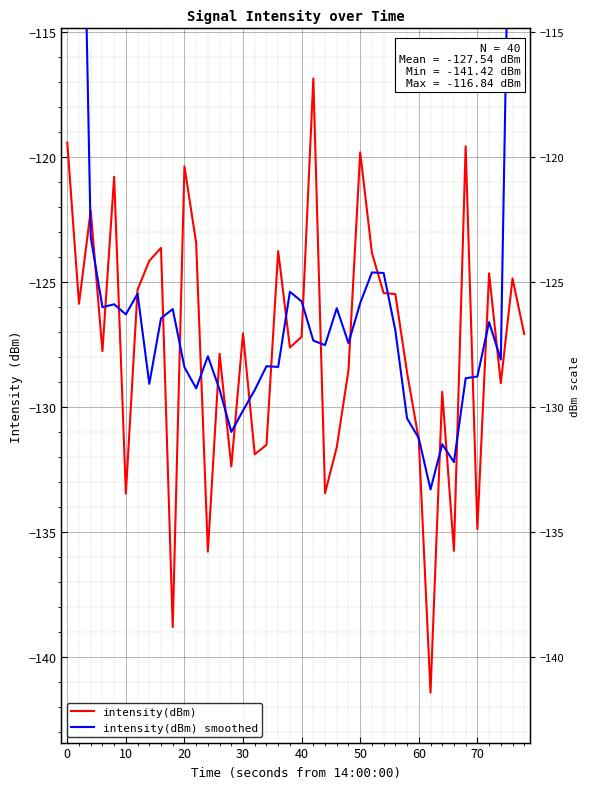

Which series has the largest total across all categories?

intensity(dBm) smoothed